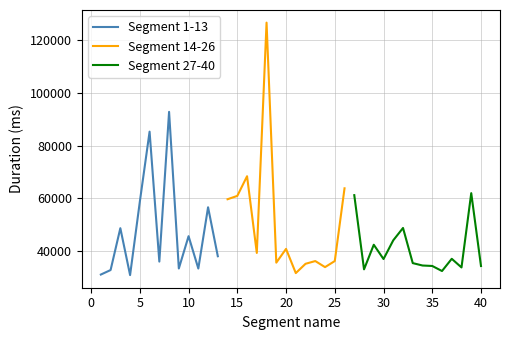

How many interior local valleys (lower than both neighbors) does the data have?

13